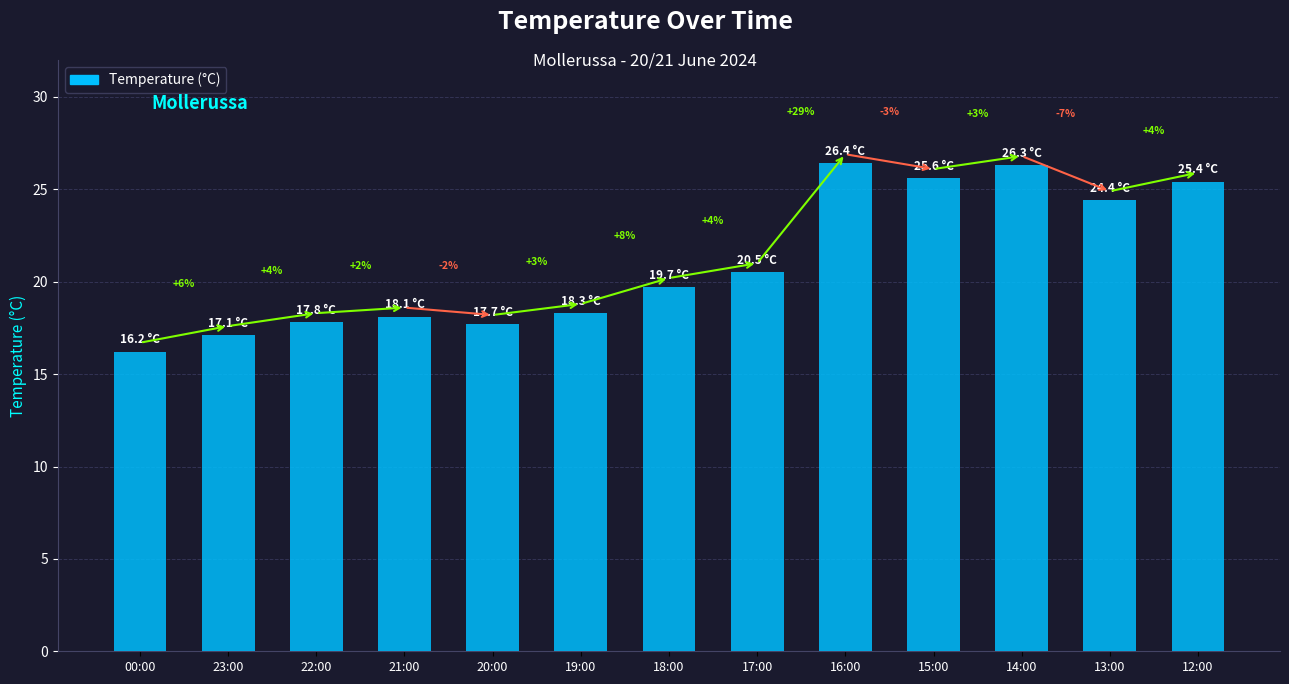

How many bars are there in total?

13